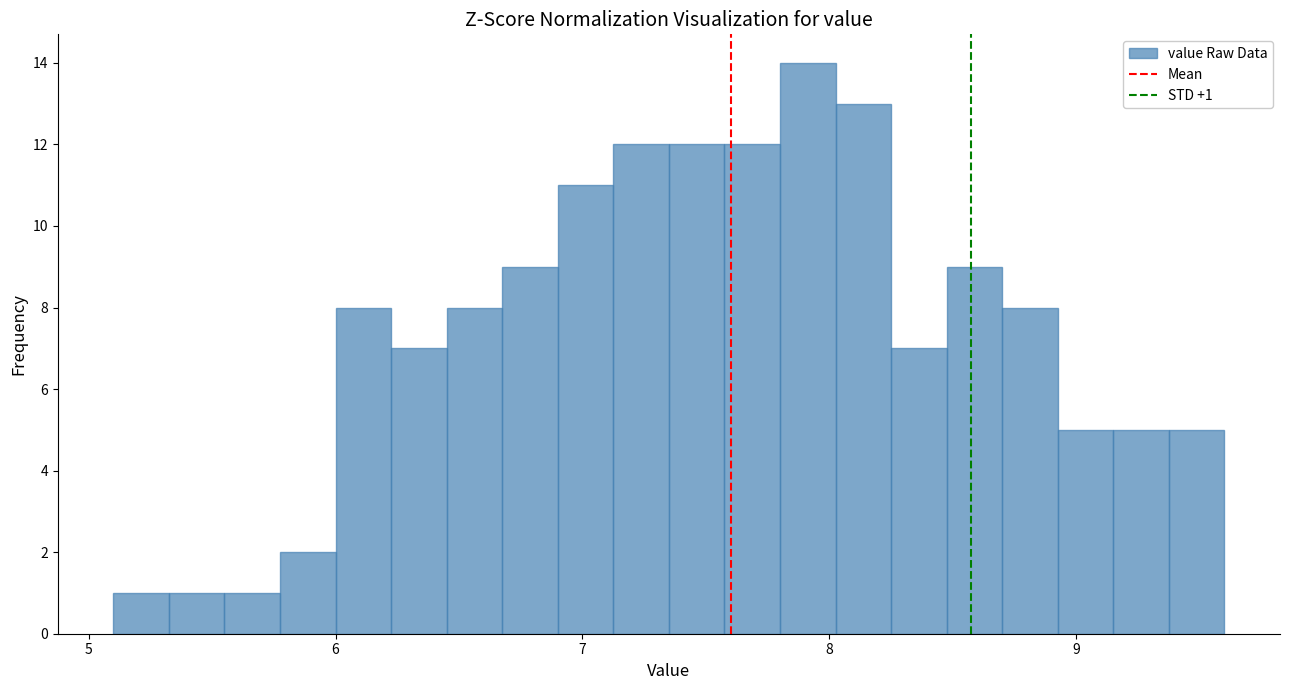

Around what value on the x-axis is the tallest bar? Give the approximate position of its centre, as read against the axis.

7.9